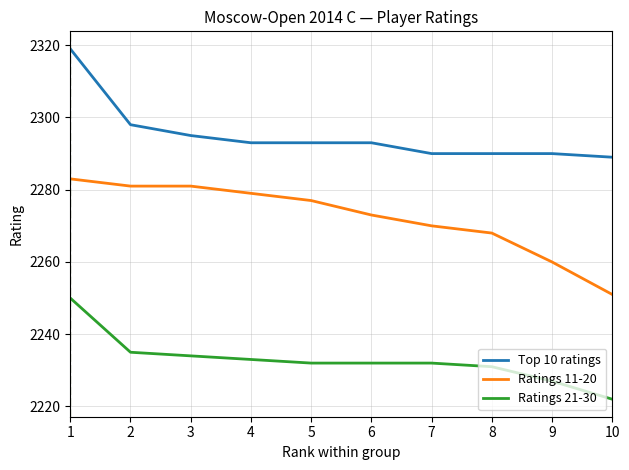

How many lines are shown in the chart?

3